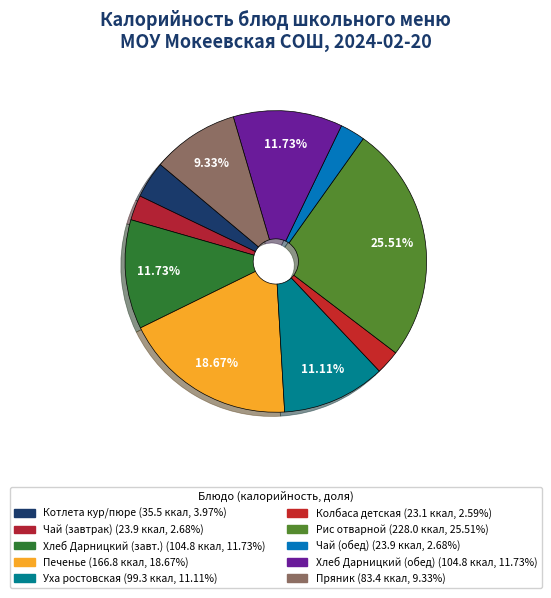

Count the number of slices in the pie.

10